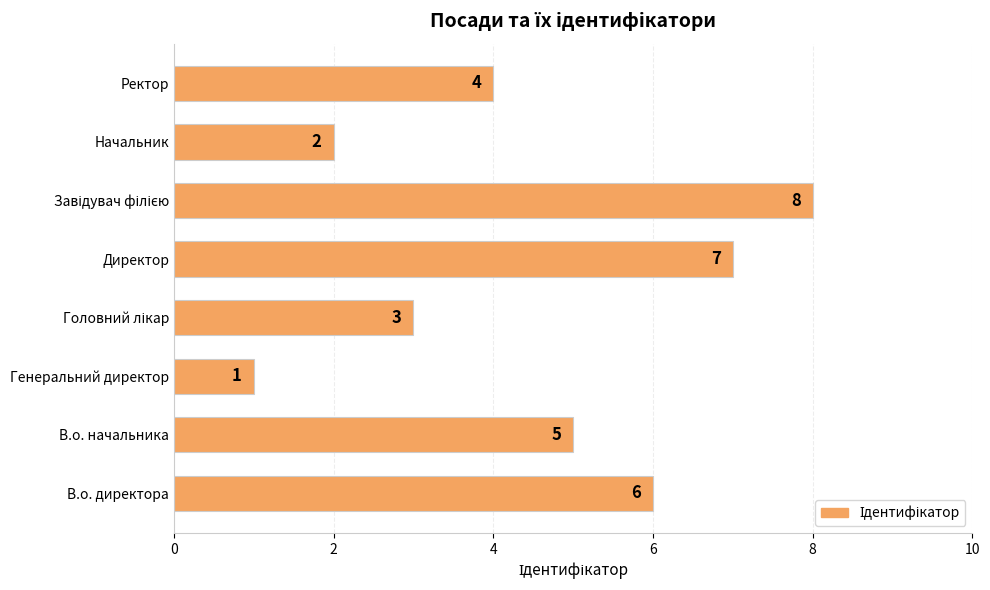

At which label is the value closest to 4?

Ректор